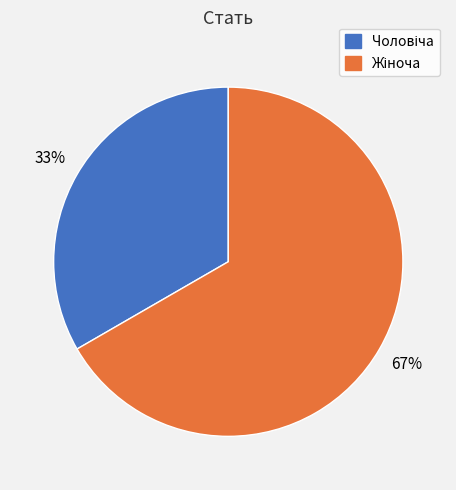

To the nearest percent, what is the average slice percentage?

50%